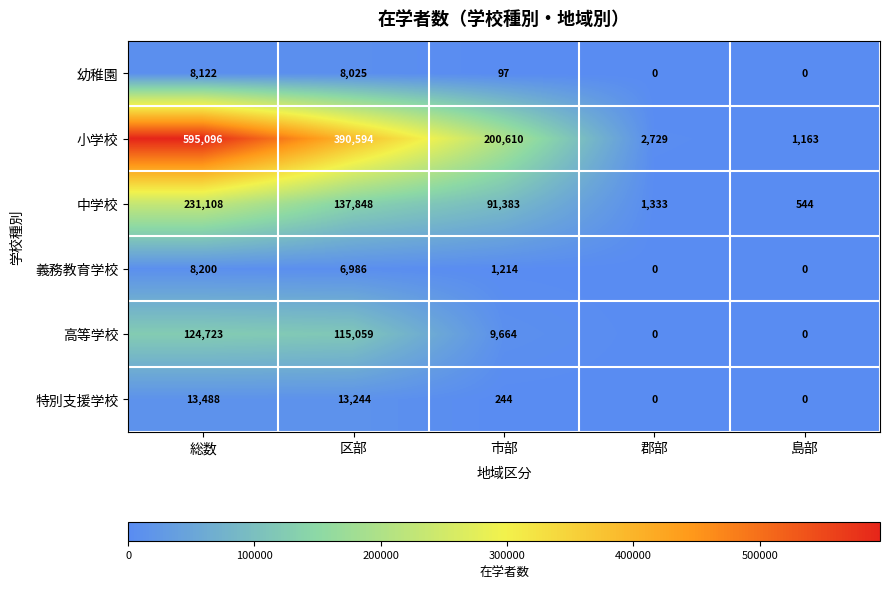

True or false: 特別支援学校 has a value of -5261 at 島部.

False